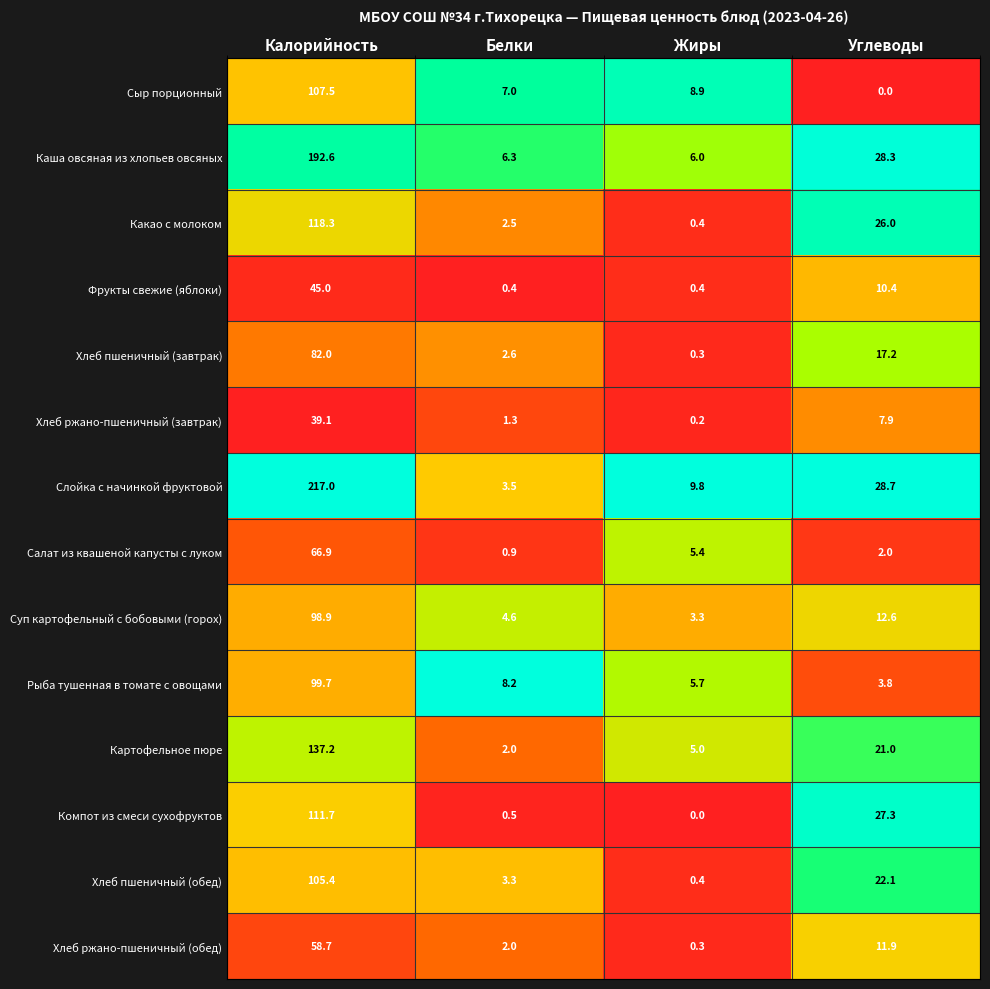

What is the difference between the Суп картофельный с бобовыми (горох) values at Калорийность and Жиры?

95.6